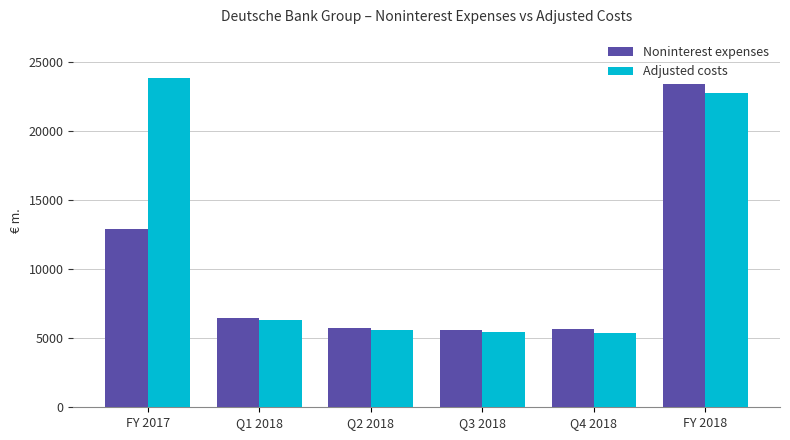

Which series has the widest spread of values?

Adjusted costs